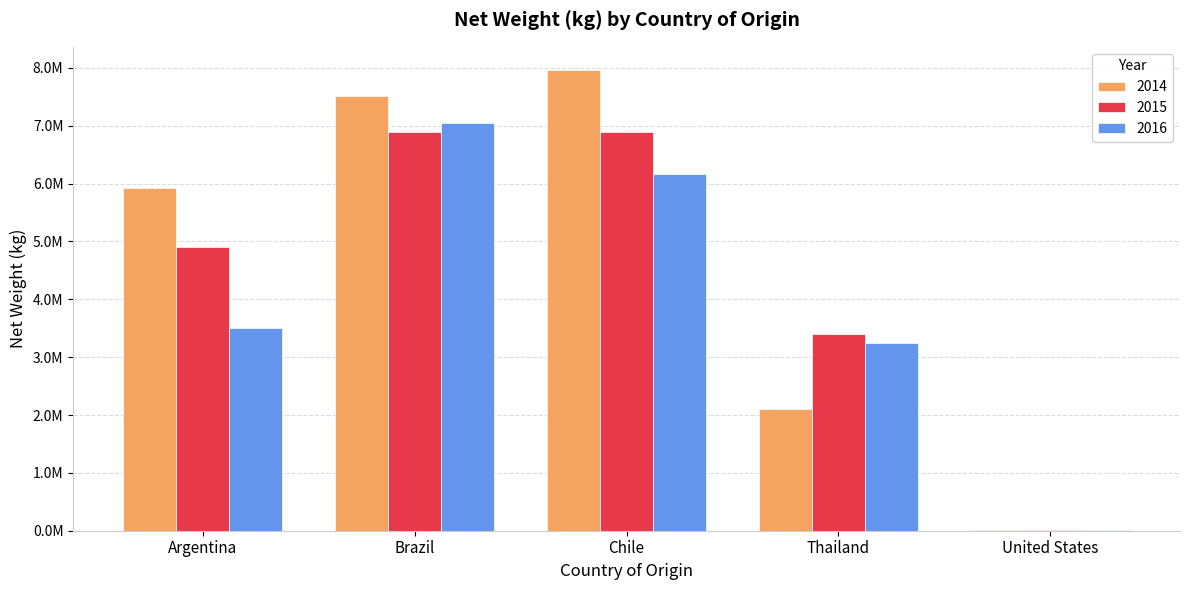

Does the chart contain stacked bars?

No